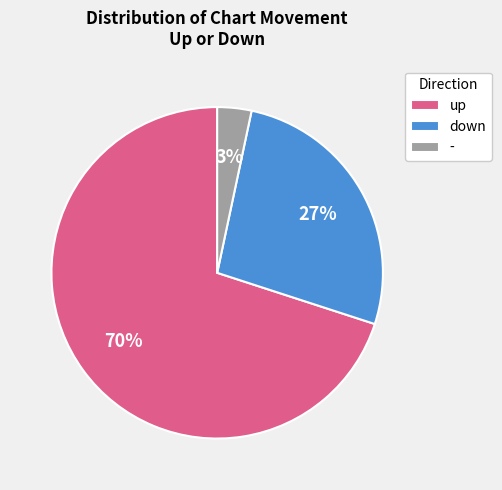

Does up represent more than half of the total?

Yes